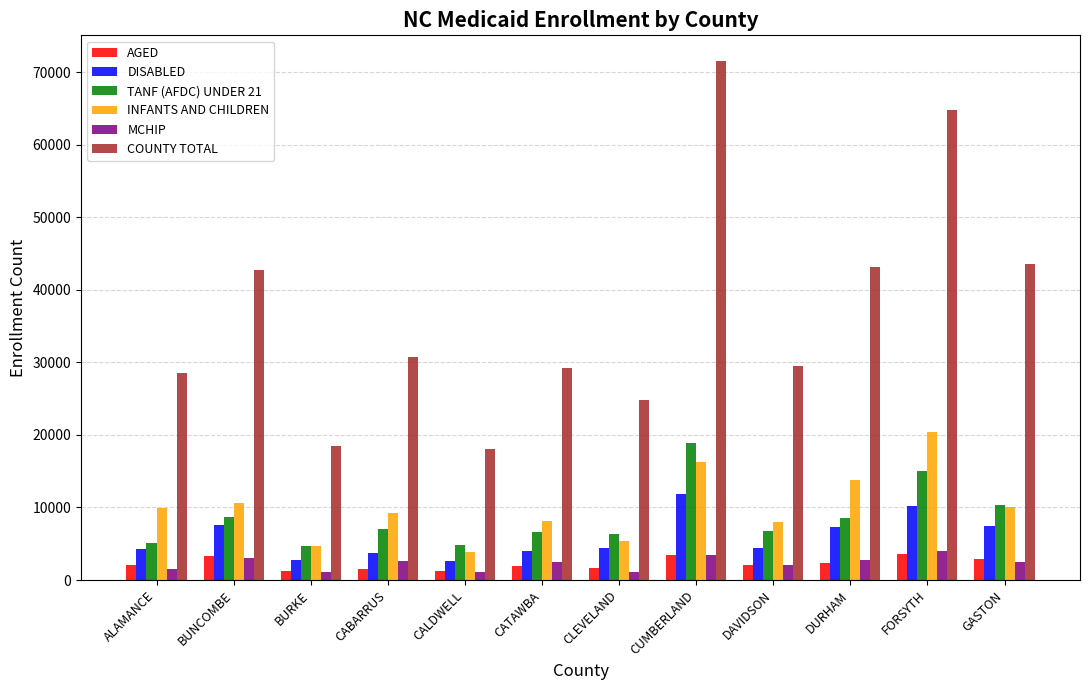

Which category has the highest value in the INFANTS AND CHILDREN series?

FORSYTH